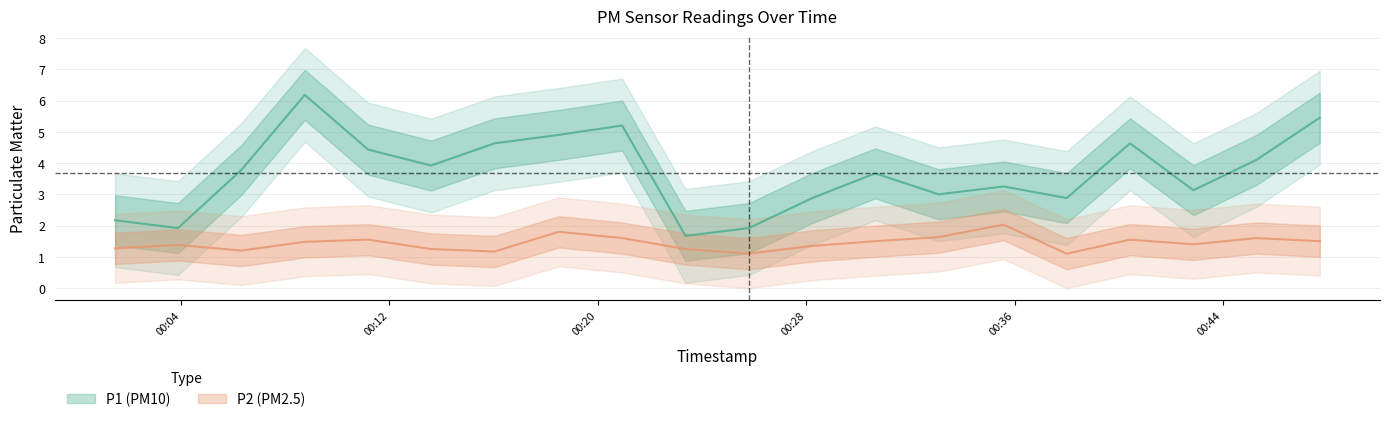

How many distinct data groups are displayed?

2